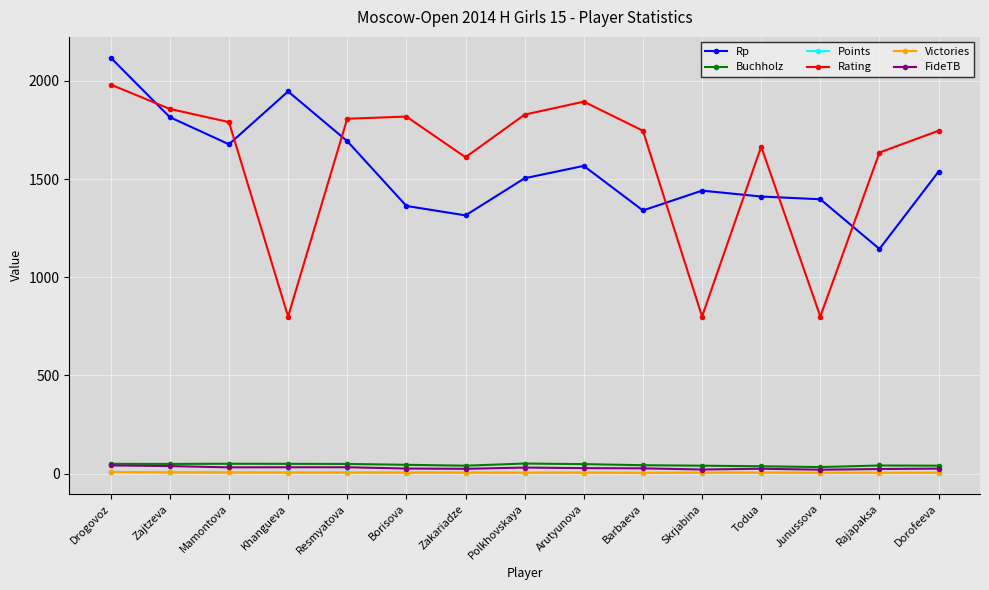

What is the label of the 15th point from the right?

Drogovoz